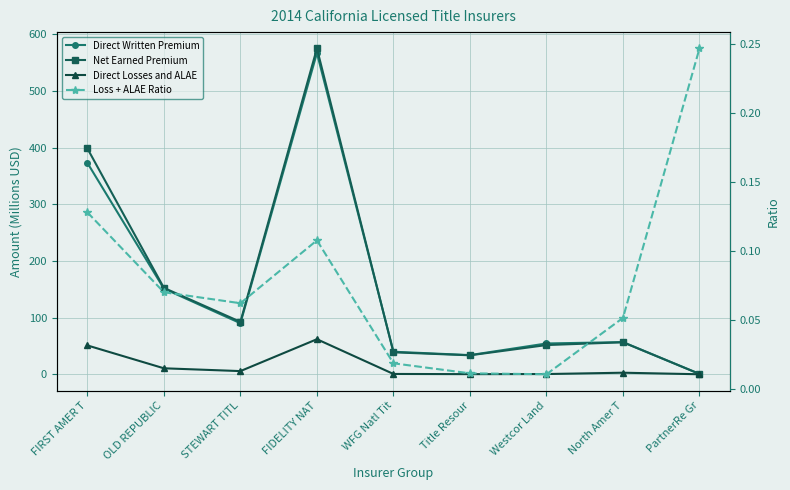

What is the average value of the Direct Written Premium series?

151.9